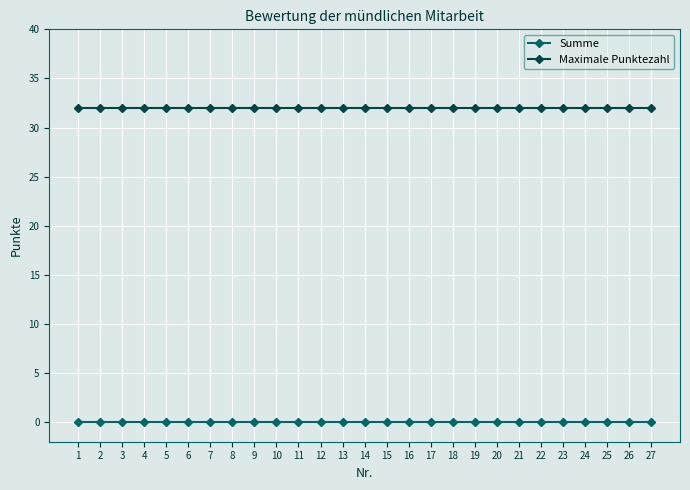

Reading right to left, transcribe all the data shown in this chart.

Summe: 0	0	0	0	0	0	0	0	0	0	0	0	0	0	0	0	0	0	0	0	0	0	0	0	0	0	0
Maximale Punktezahl: 32	32	32	32	32	32	32	32	32	32	32	32	32	32	32	32	32	32	32	32	32	32	32	32	32	32	32